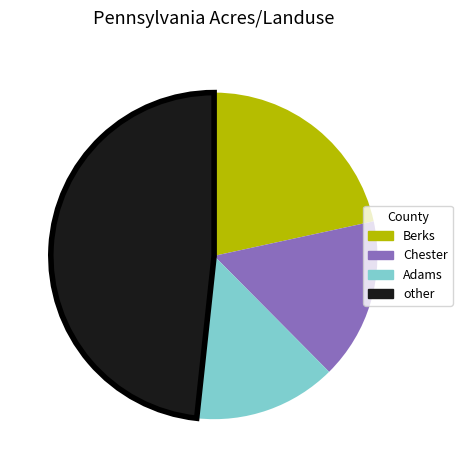

Does any single category account for the majority?

No